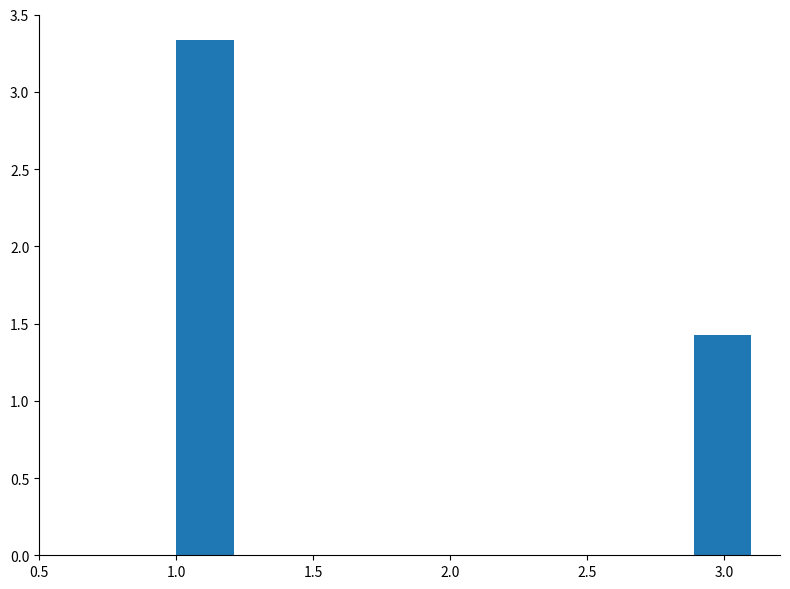

What is the height of the bar covering 2.89 to 3.10 on the x-axis? Neither the bar edges nor the heights are printed on the chart, so give them approximately, as read against the axes.

1.45